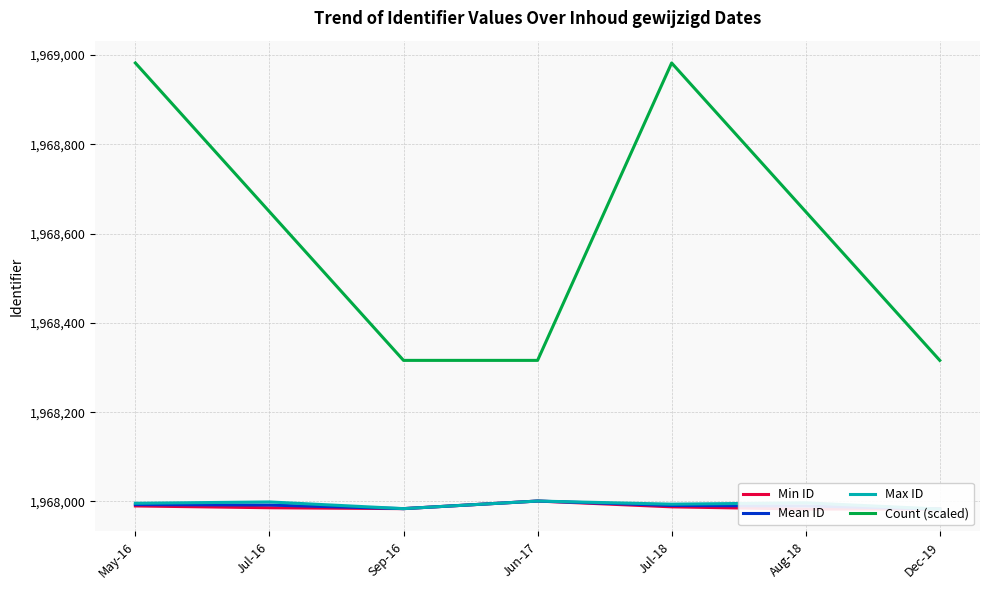

List the series in order of their peak value, lowest first.

Min ID, Mean ID, Max ID, Count (scaled)